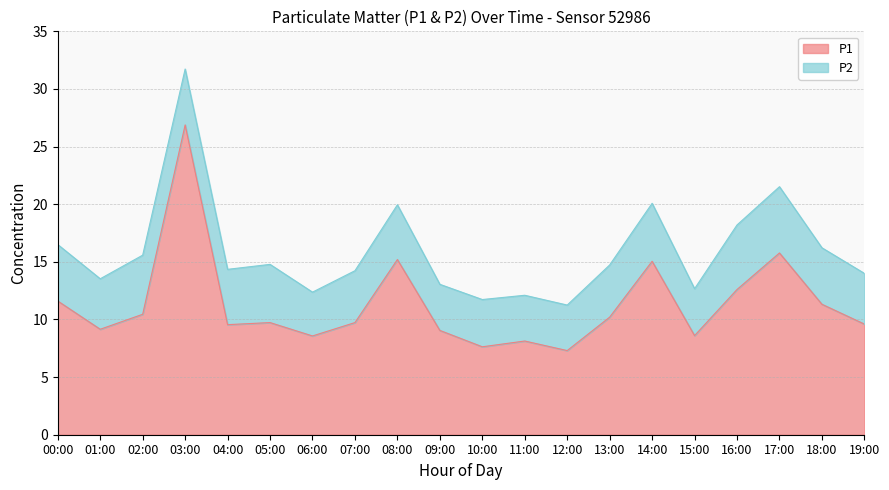

Does the chart display data point markers on the line(s)?

No